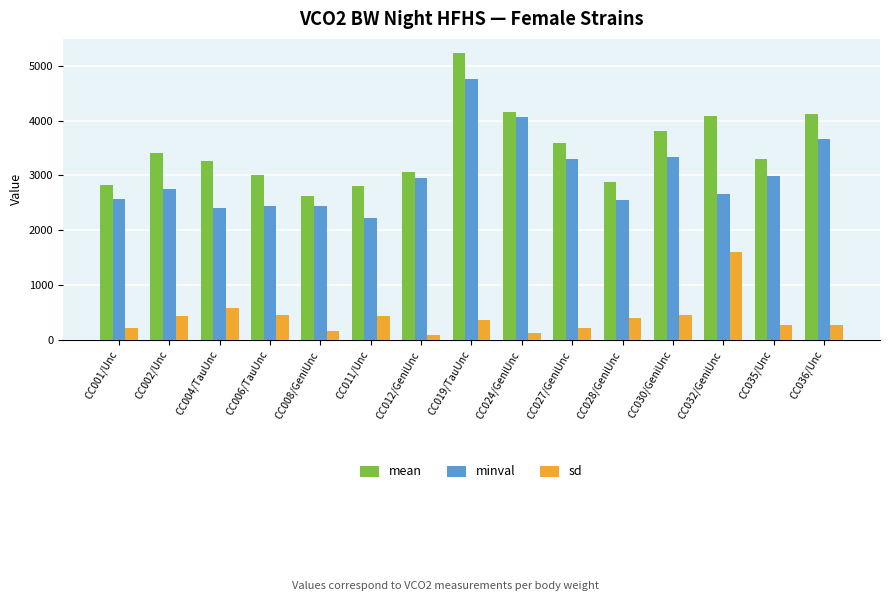

The mean series shows 2874.0 at CC028/GeniUnc. True or false?

True